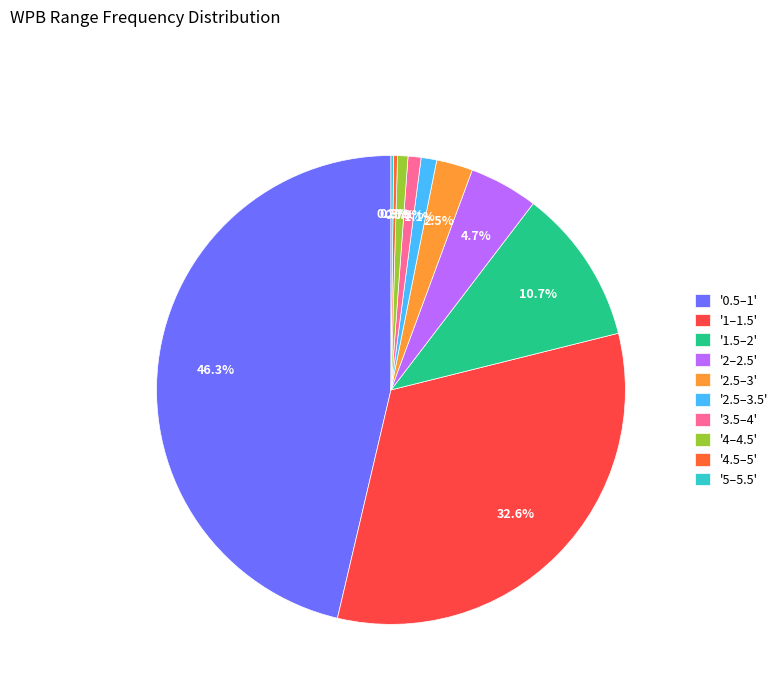

How many segments does this pie chart have?

10